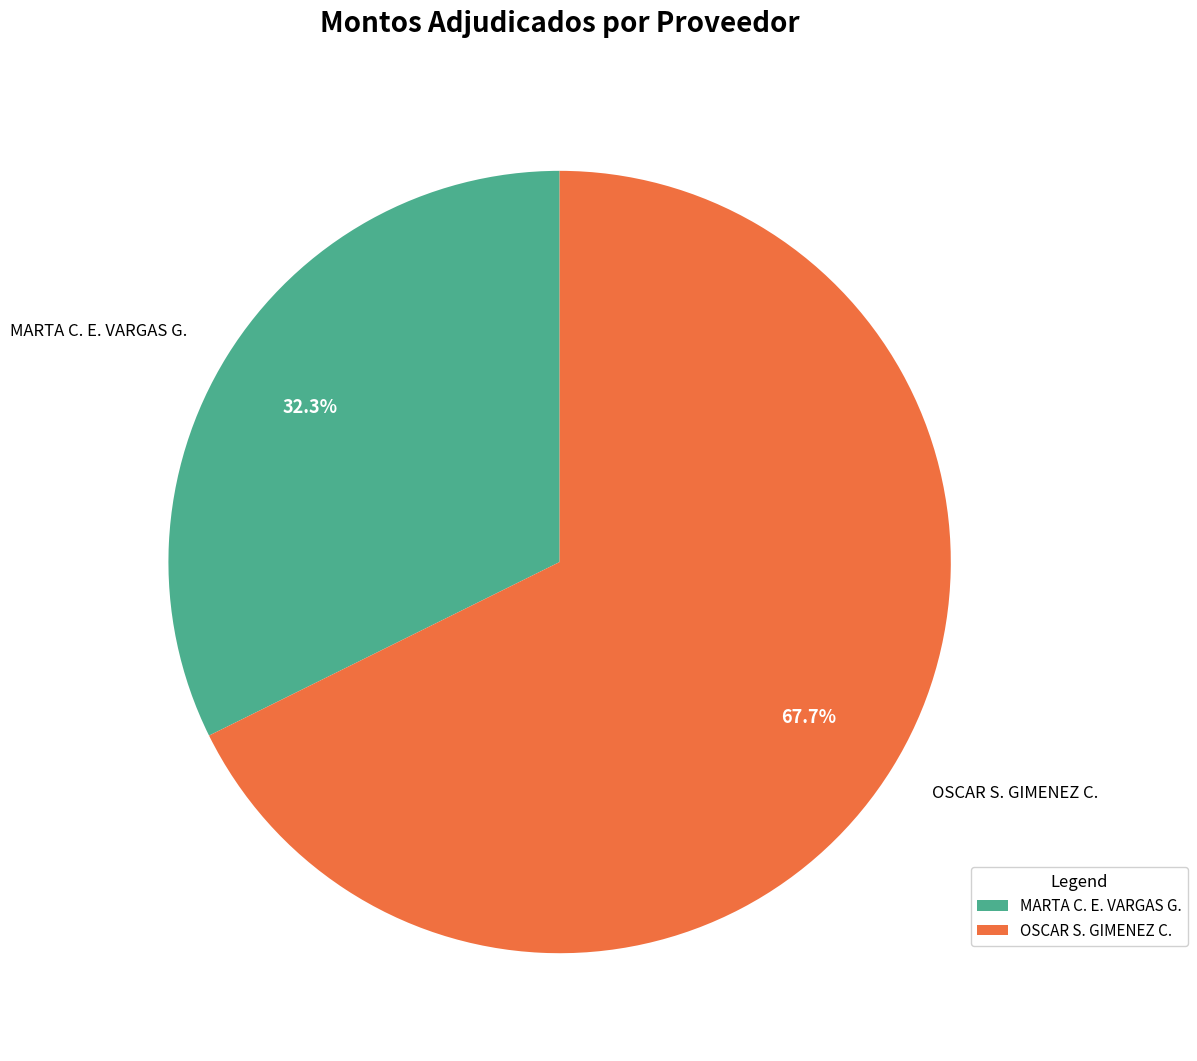

Rank the categories by value from lowest to highest.

MARTA C. E. VARGAS G., OSCAR S. GIMENEZ C.